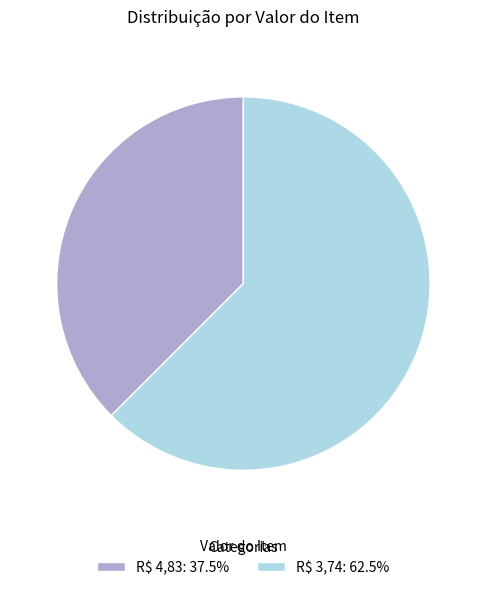

Is there a majority slice in this chart?

Yes